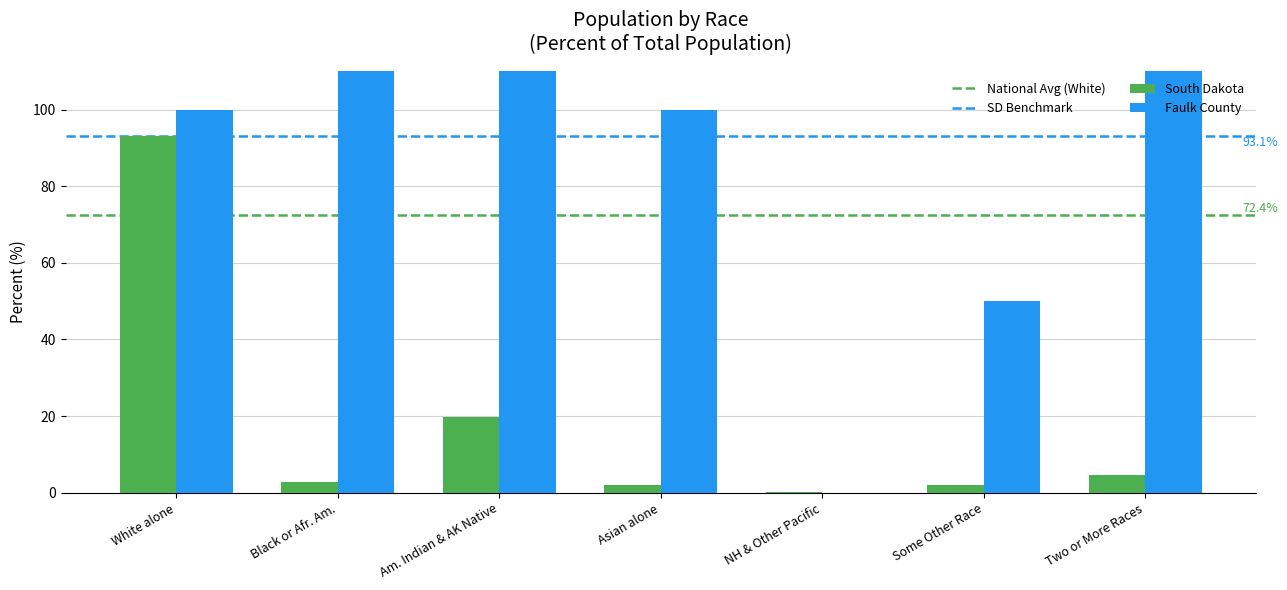

Reading left to right, extract all data points from this chart.

This Area: 93.1	2.8	19.7	2.1	0.1	2.0	4.7
Faulk County: 100.0	150.0	150.0	100.0	0.0	50.0	800.0